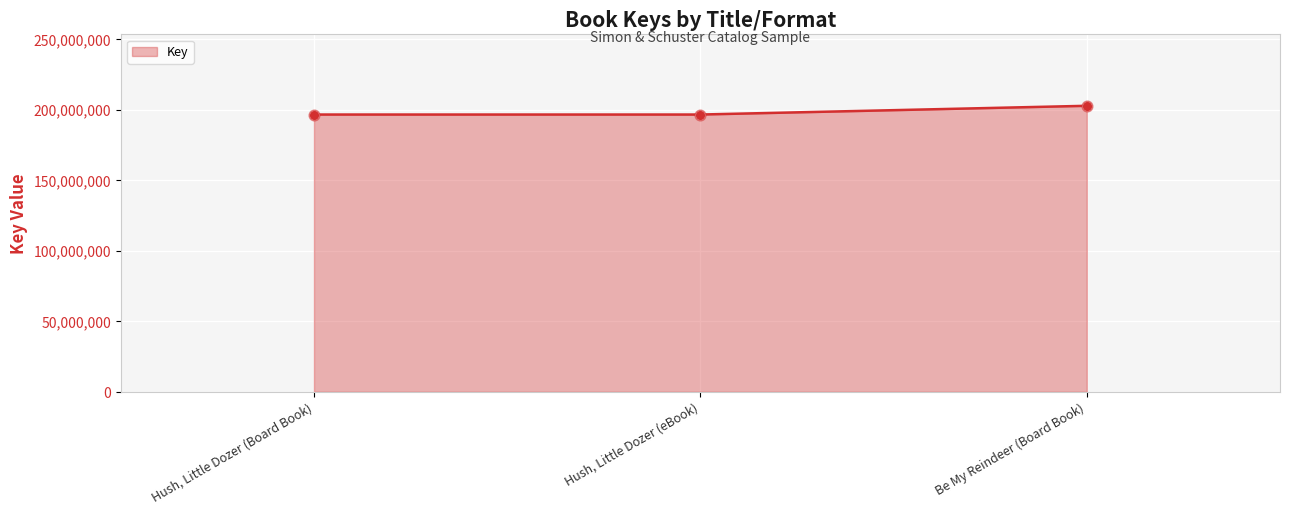

Which has a higher value, Hush, Little Dozer (eBook) or Be My Reindeer (Board Book)?

Be My Reindeer (Board Book)